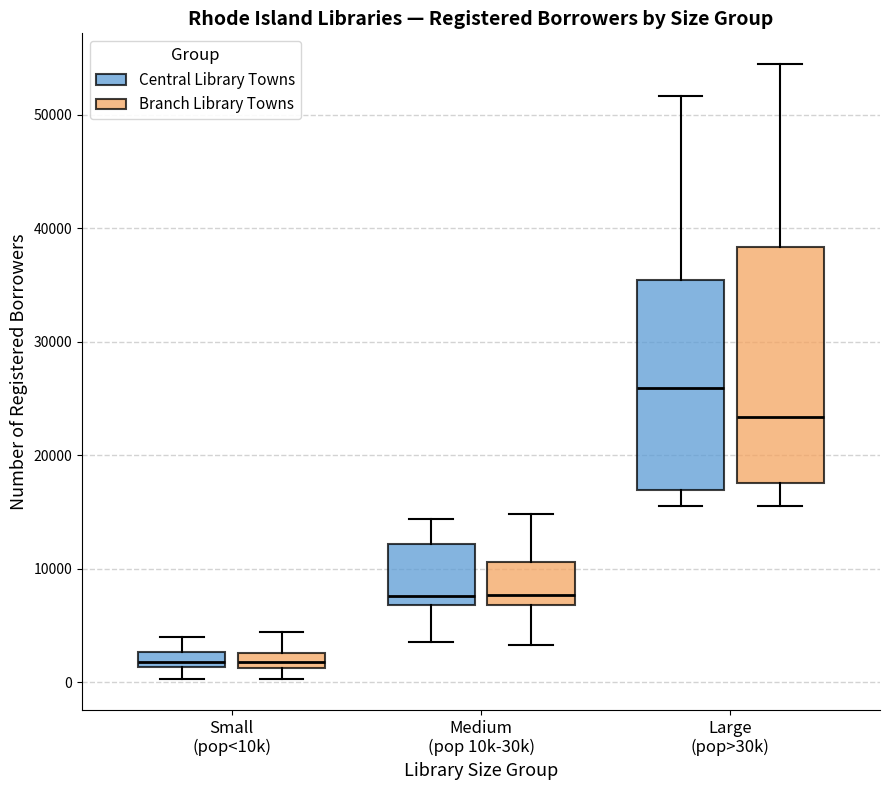

Which box has the highest median line?

Large (pop>30k) (Central Library Towns)